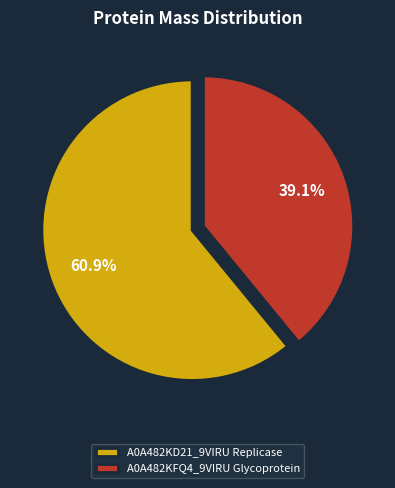

How many slices are in this pie chart?

2